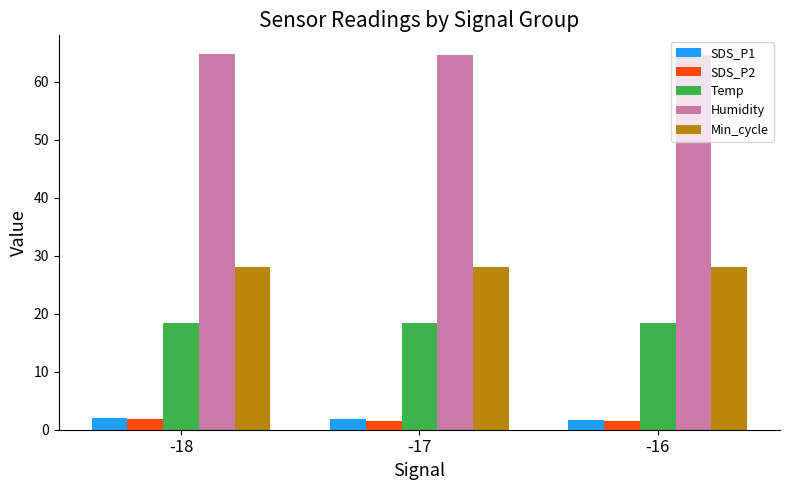

What is the spread (max minus min) of values at -17?

63.1